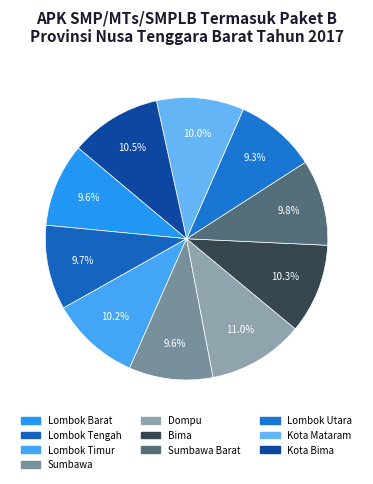

How many segments does this pie chart have?

10